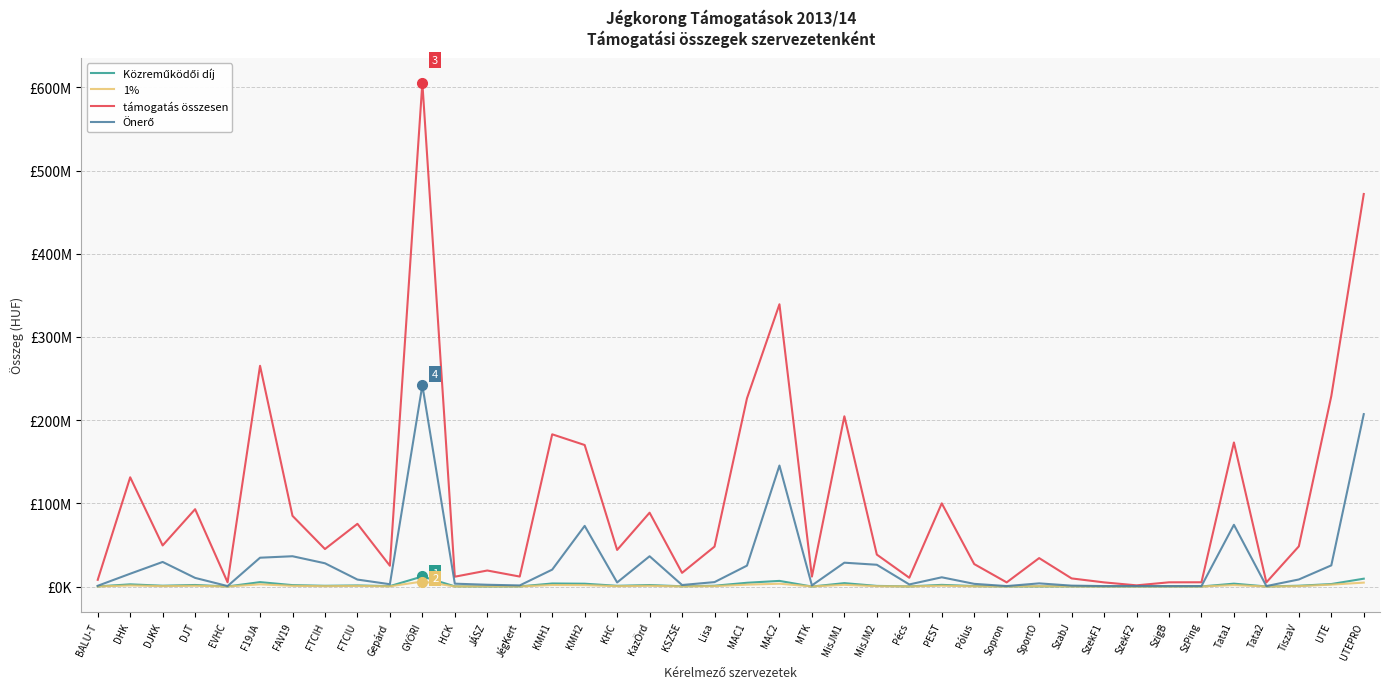

Does the chart have visible grid lines?

Yes